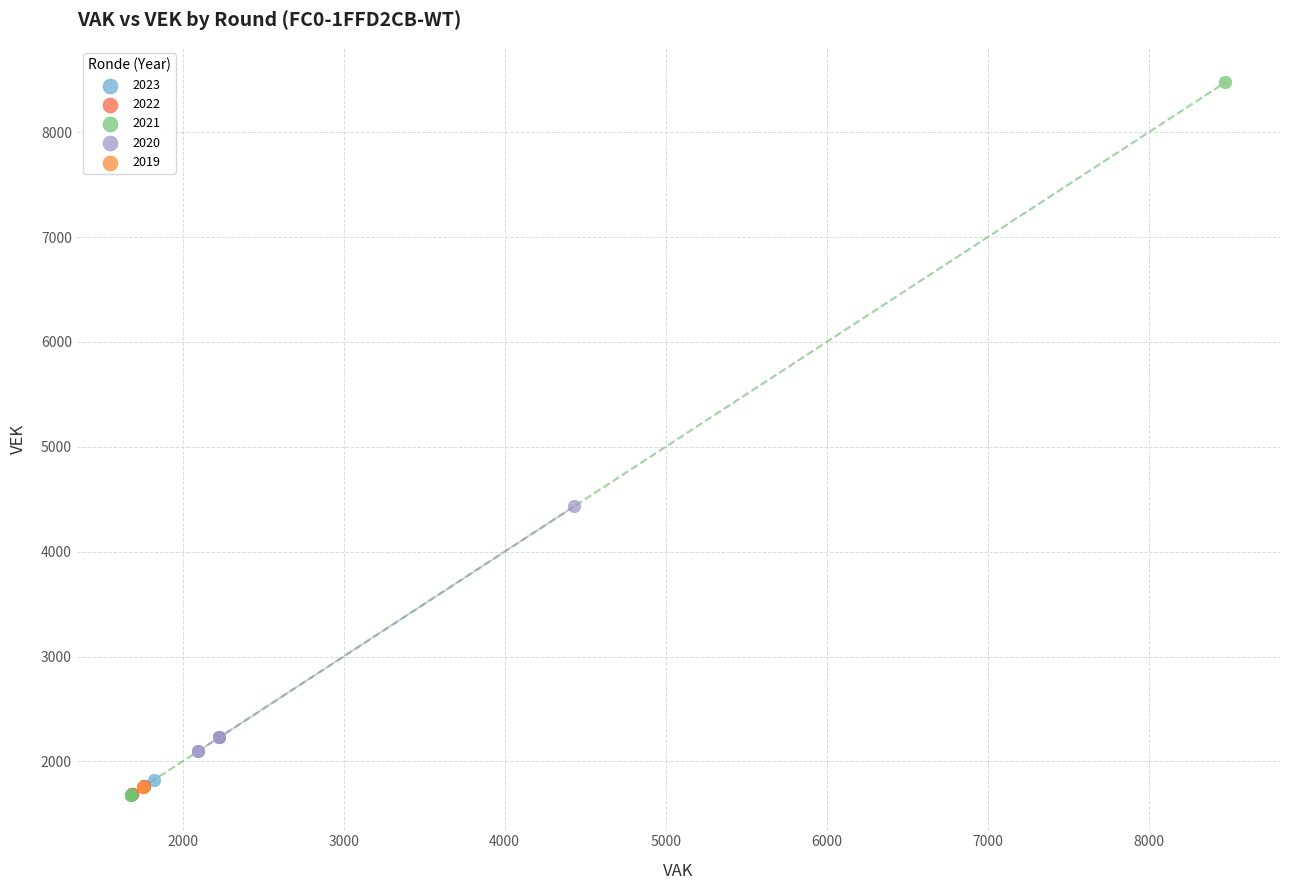

What are all the series names shown in the legend?

2023, 2022, 2021, 2020, 2019